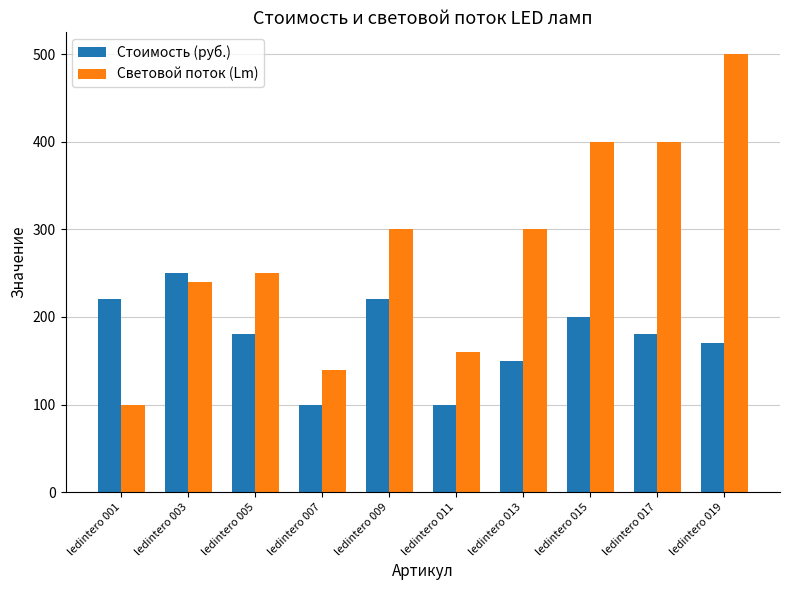

Reading left to right, what are all the values shown in this chart?

Стоимость (руб.): ledintero 001=220	ledintero 003=250	ledintero 005=180	ledintero 007=100	ledintero 009=220	ledintero 011=100	ledintero 013=150	ledintero 015=200	ledintero 017=180	ledintero 019=170
Световой поток (Lm): ledintero 001=100	ledintero 003=240	ledintero 005=250	ledintero 007=140	ledintero 009=300	ledintero 011=160	ledintero 013=300	ledintero 015=400	ledintero 017=400	ledintero 019=500